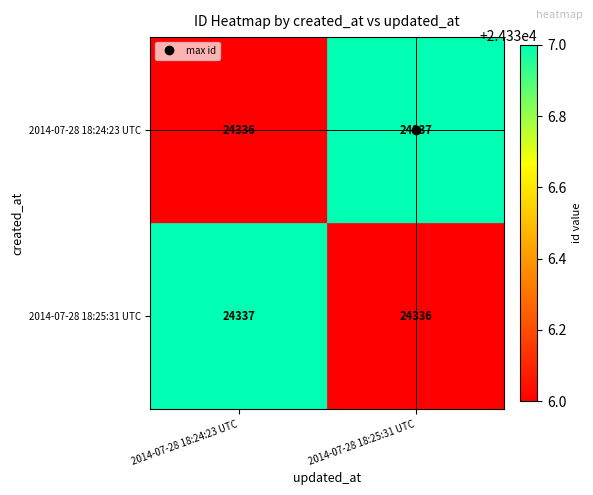

What is the total value across all series at 2014-07-28 18:24:23 UTC?

48673